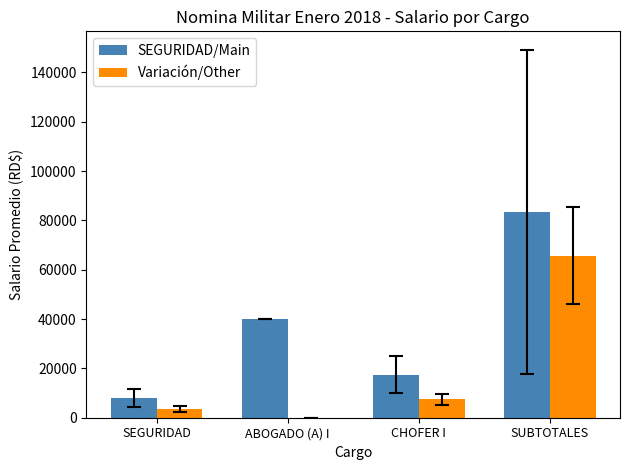

What is the difference between the Variación/Other values at SUBTOTALES and CHOFER I?

58207.0